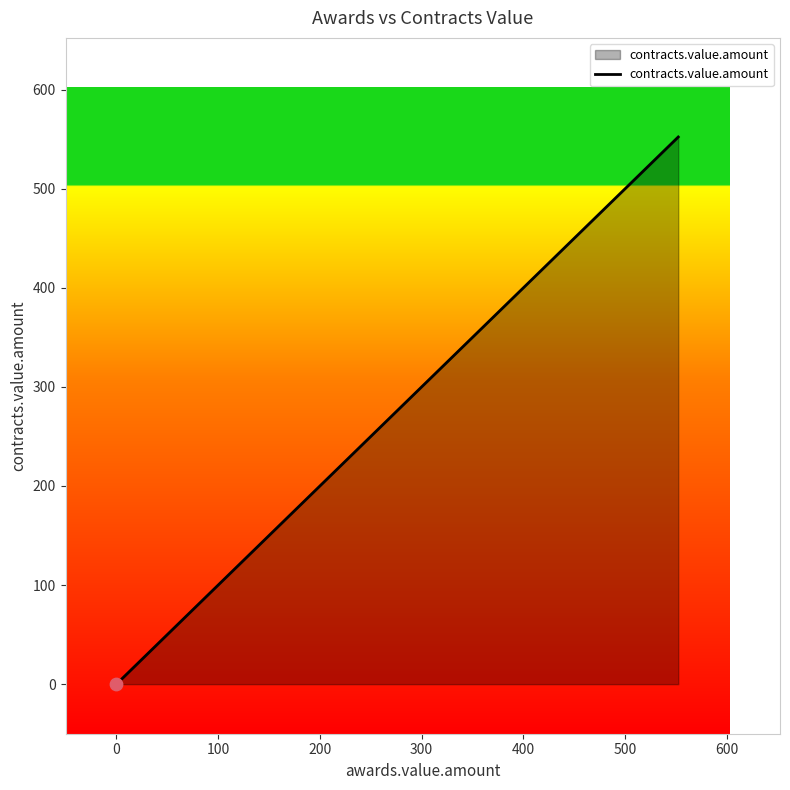

Which has a higher value, 0 or 100?

100